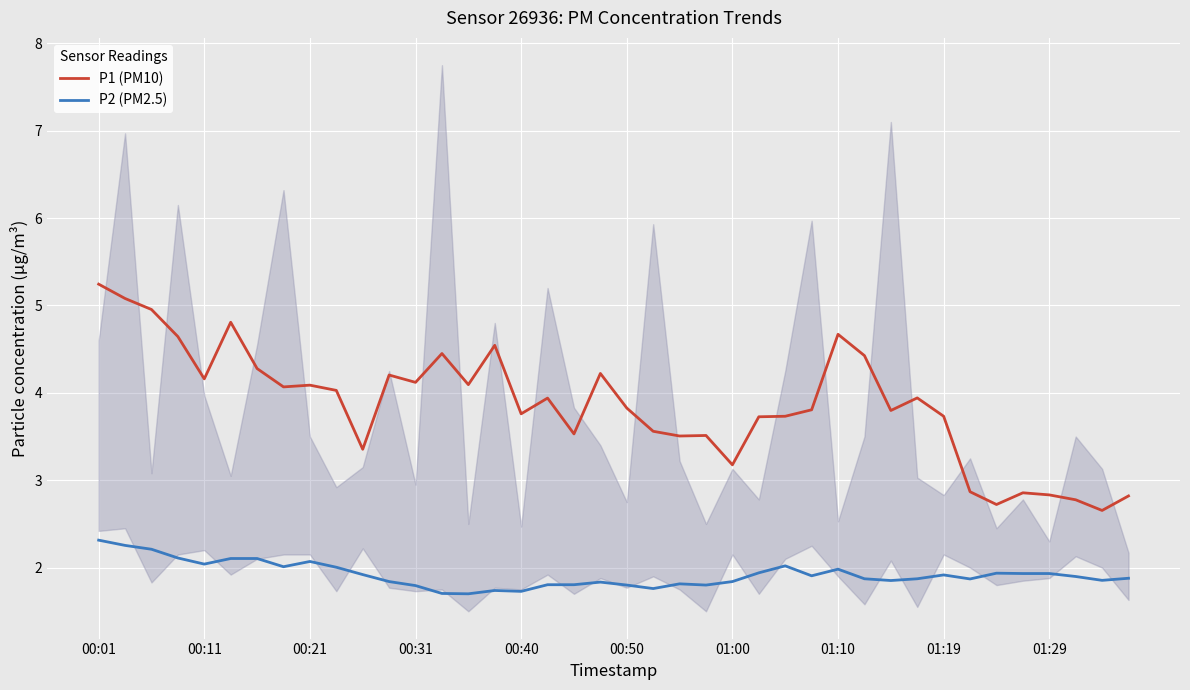

The value of P1 (PM10) at 01:29 is 2.8. True or false?

True